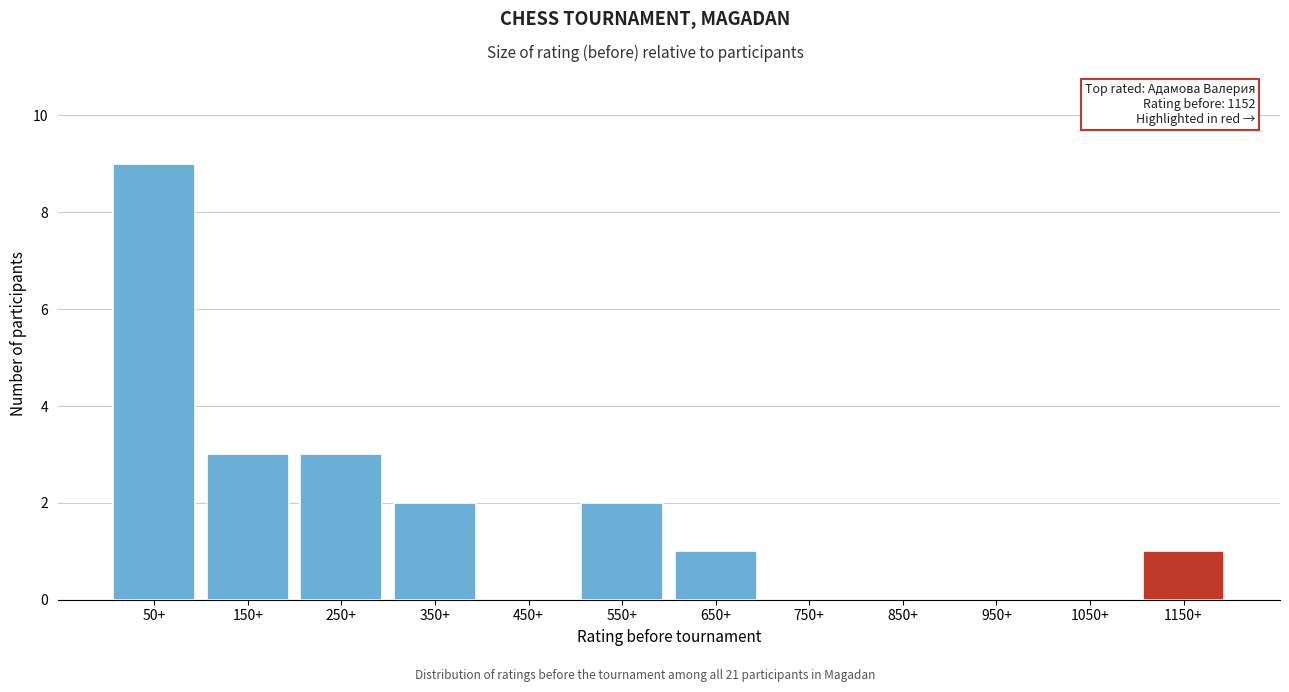

Reading right to left, transcribe all the data shown in this chart.

1150+=1	1050+=0	950+=0	850+=0	750+=0	650+=1	550+=2	450+=0	350+=2	250+=3	150+=3	50+=9